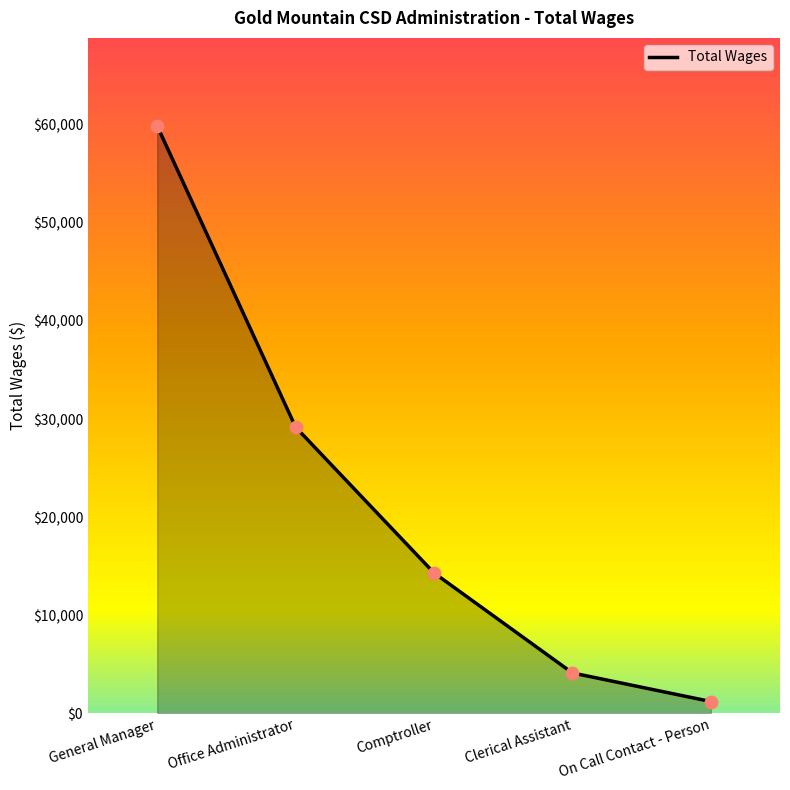

Between Comptroller and Office Administrator, which is larger?

Office Administrator